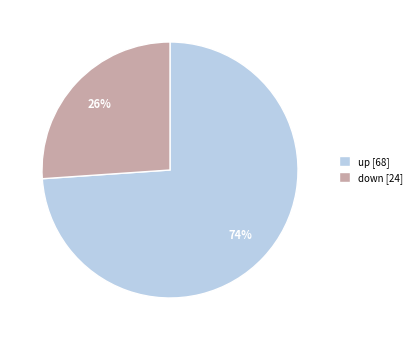

The down slice represents 26% of the pie. True or false?

True